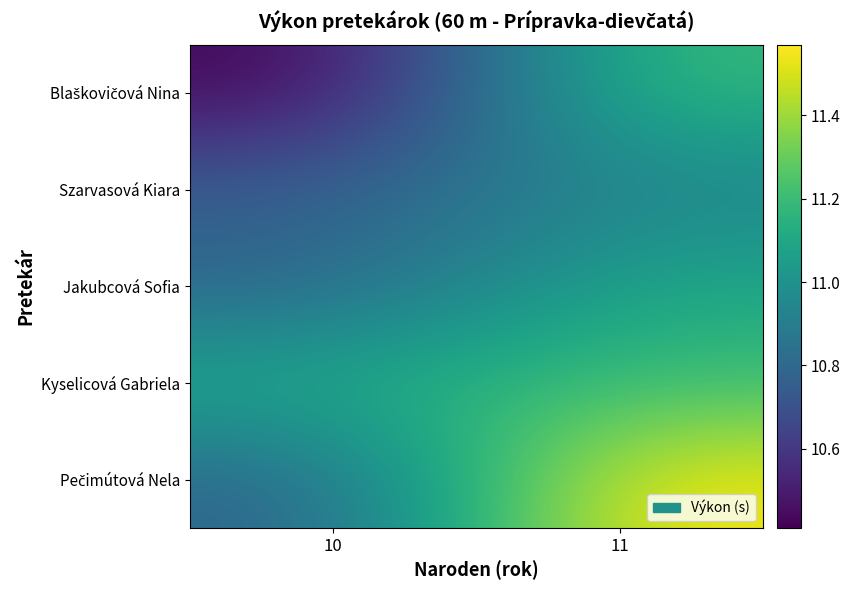

At how many categories does at least one series exceed 10?

2